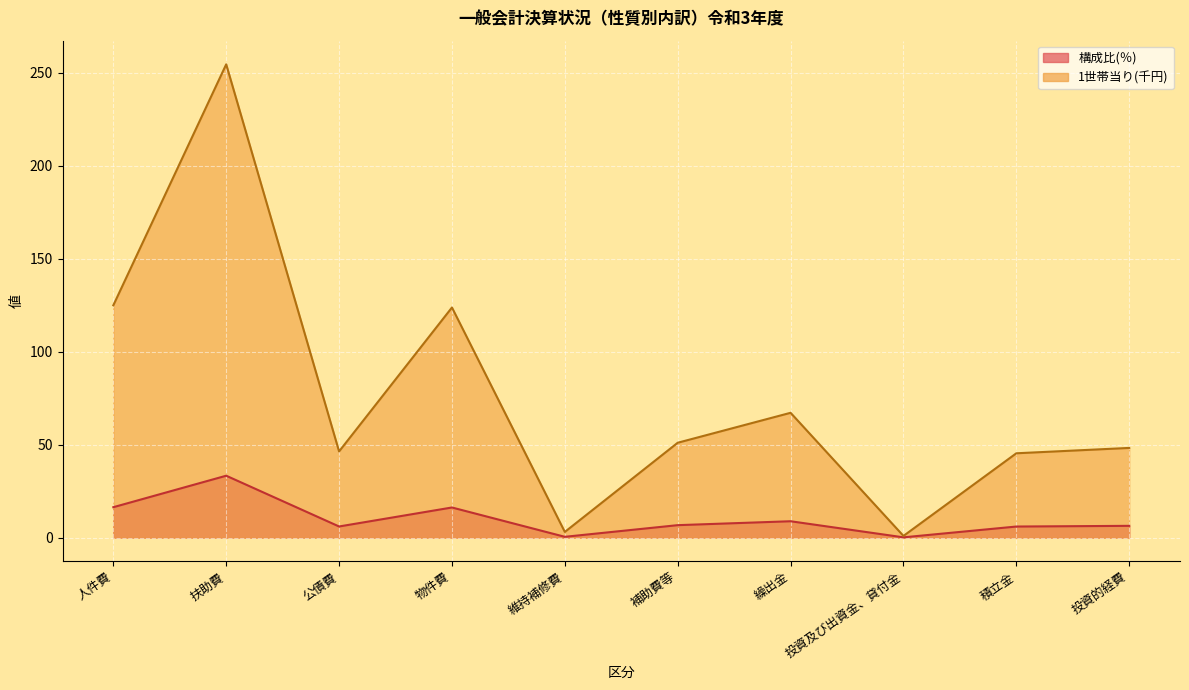

Which series has the largest total across all categories?

1世帯当り(円)